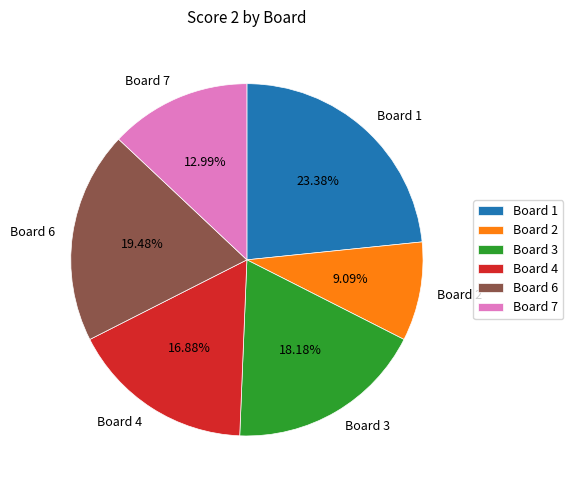

Count the number of slices in the pie.

6